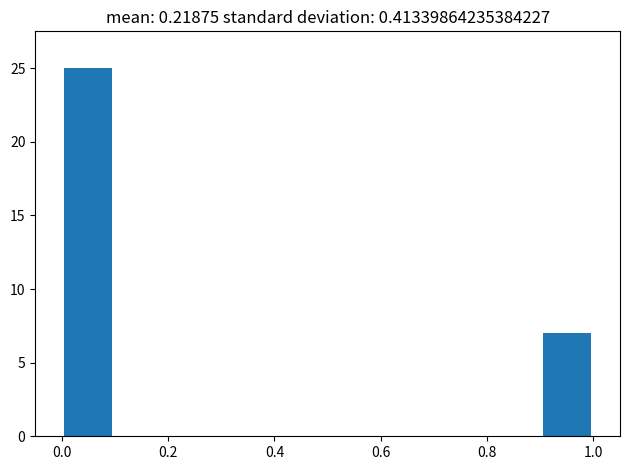

Reading left to right, list every bar in this chart as the range it spans on the x-axis followed by its height. The values are not printed on the chart, so give them approximately, as read against the axis.

0.0 to 0.1: 25
0.1 to 0.2: 0
0.2 to 0.3: 0
0.3 to 0.4: 0
0.4 to 0.5: 0
0.5 to 0.6: 0
0.6 to 0.7: 0
0.7 to 0.8: 0
0.8 to 0.9: 0
0.9 to 1.0: 7